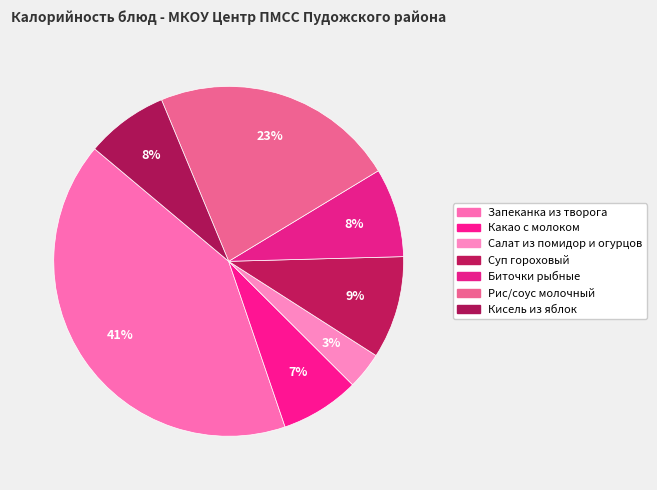

How many slices are in this pie chart?

7